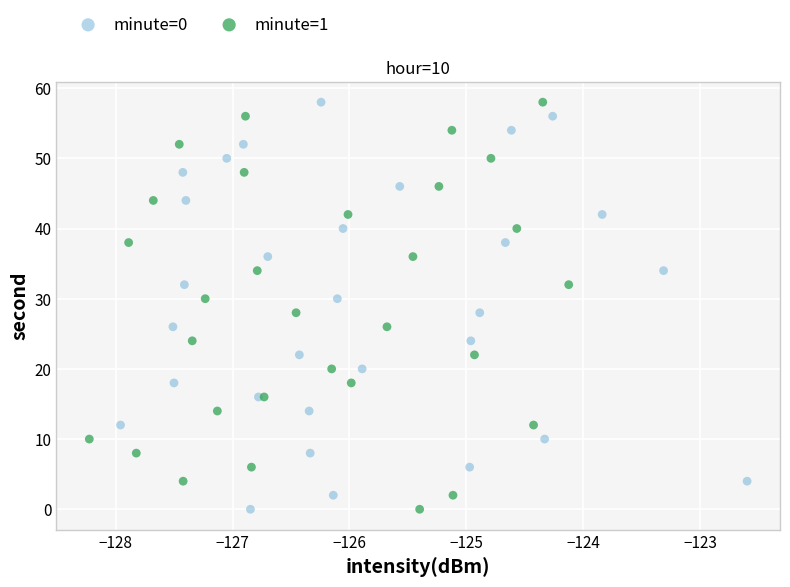

What are all the series names shown in the legend?

minute=0, minute=1